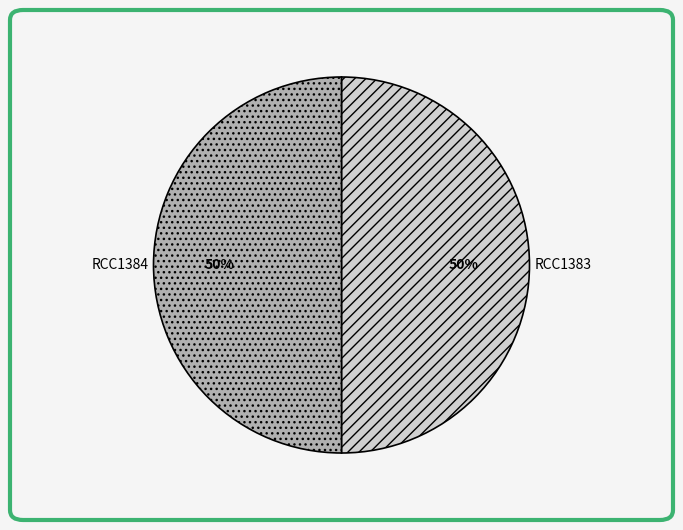

What is the ratio of the value at RCC1384 to the value at RCC1383?

1.0